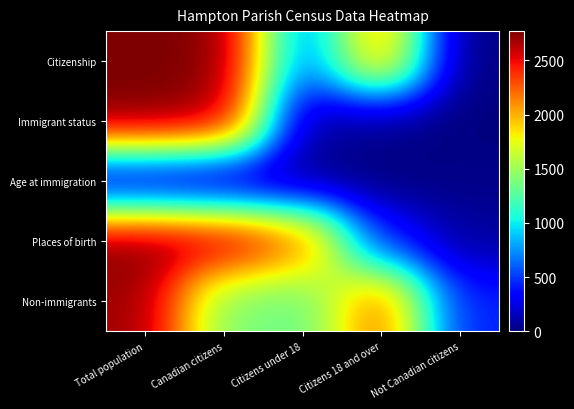

How many series are shown in this chart?

5